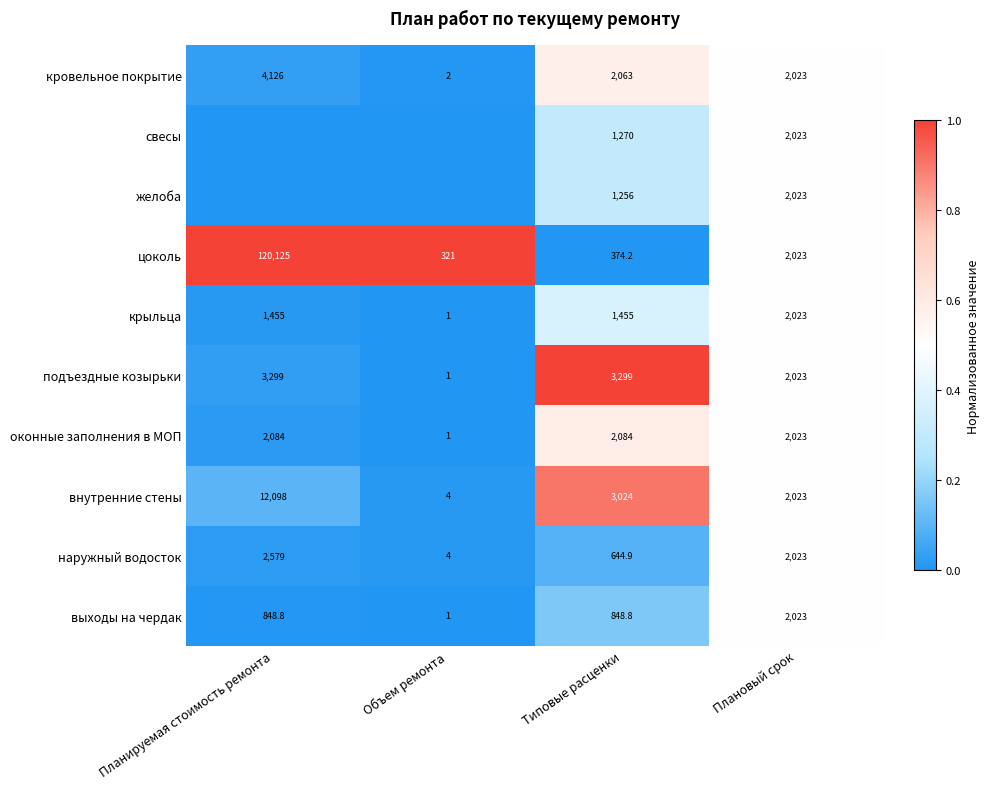

Is it true that цоколь equals 1.6 at Объем ремонта?

False